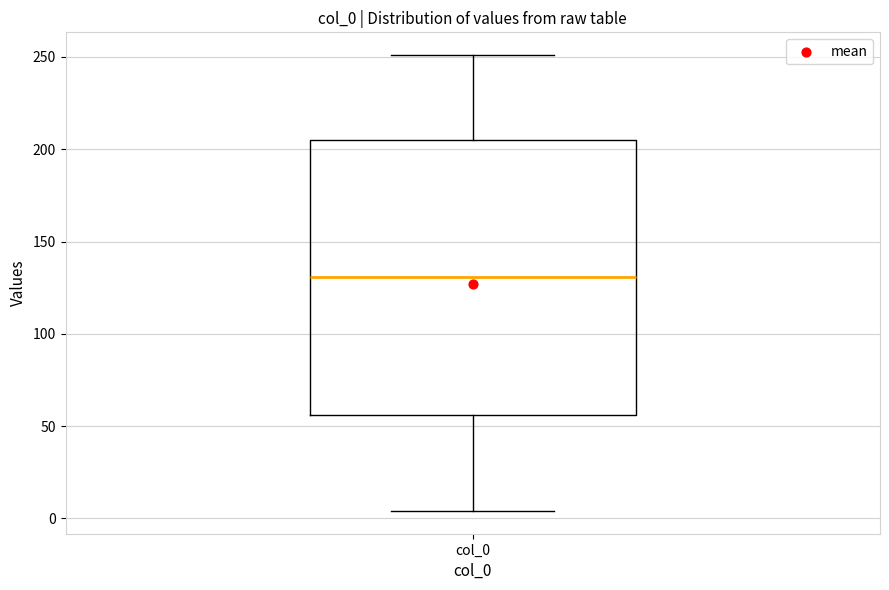

Transcribe this box plot: give where the median line is, the range the box spans, and where the two whiskers end, as read against the y-axis. The values are not printed on the chart, so give them approximately, as read against the axis.

median 130, box 55 to 205, whiskers 5 to 250